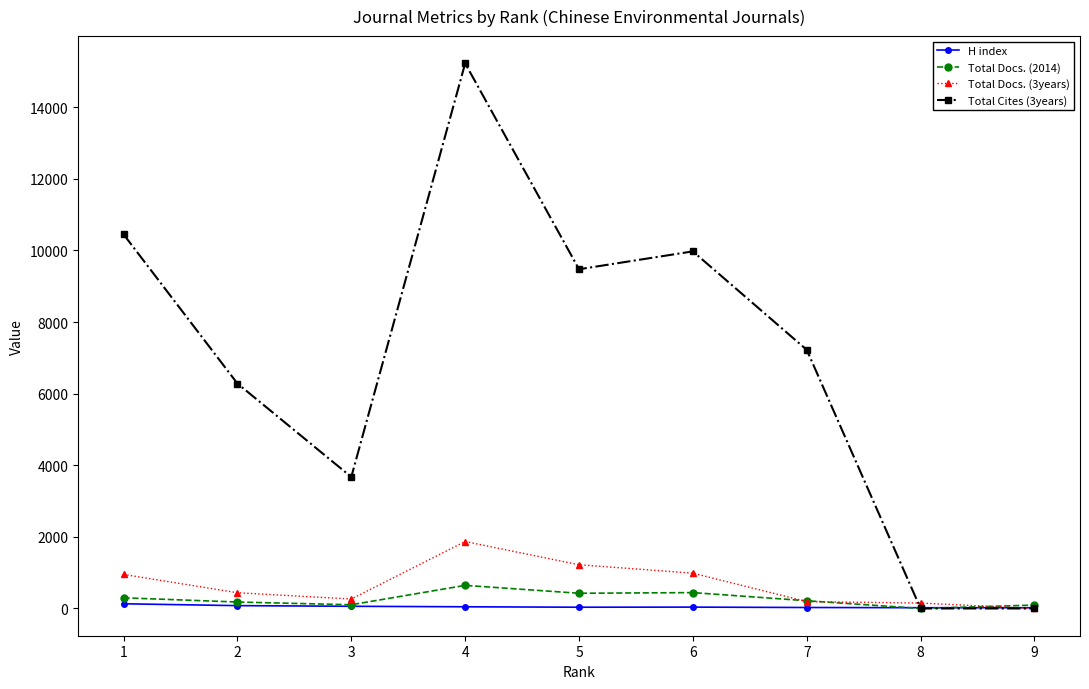

At which category is the sum across all series the highest?

4